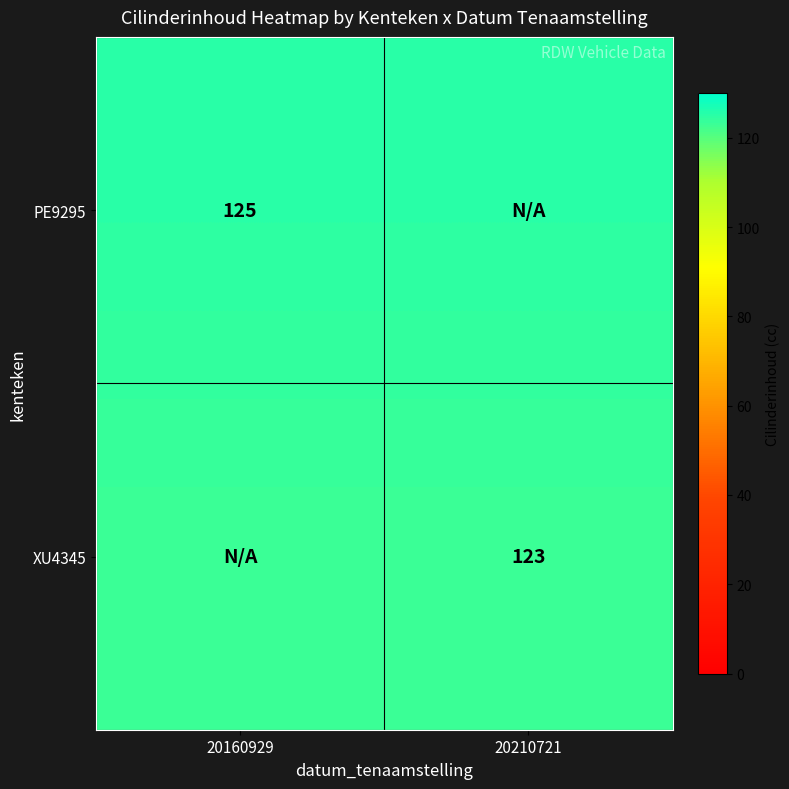

Is it true that PE9295 equals 125 at 20160929?

True